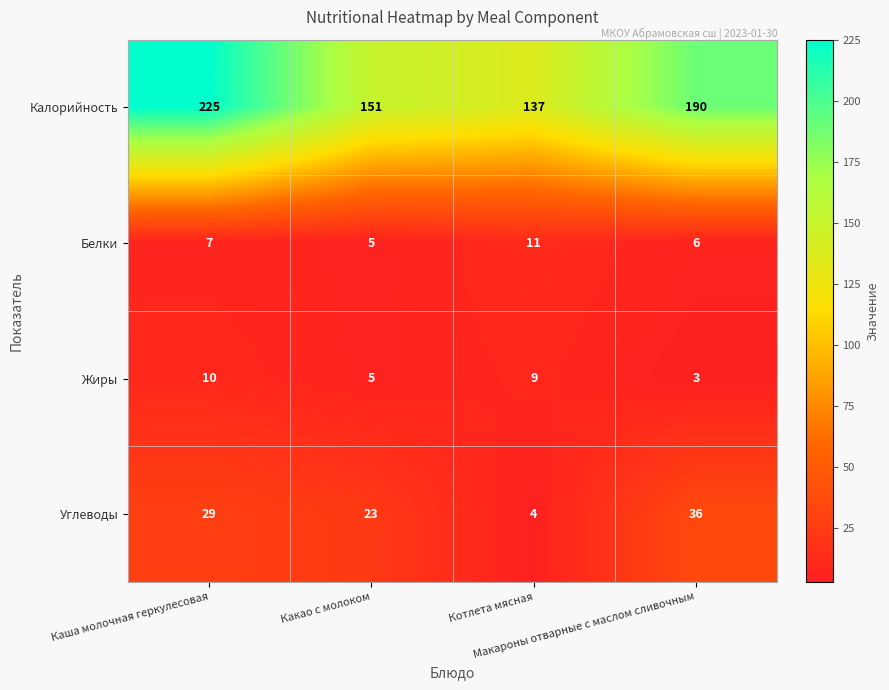

Which series has the widest spread of values?

Калорийность